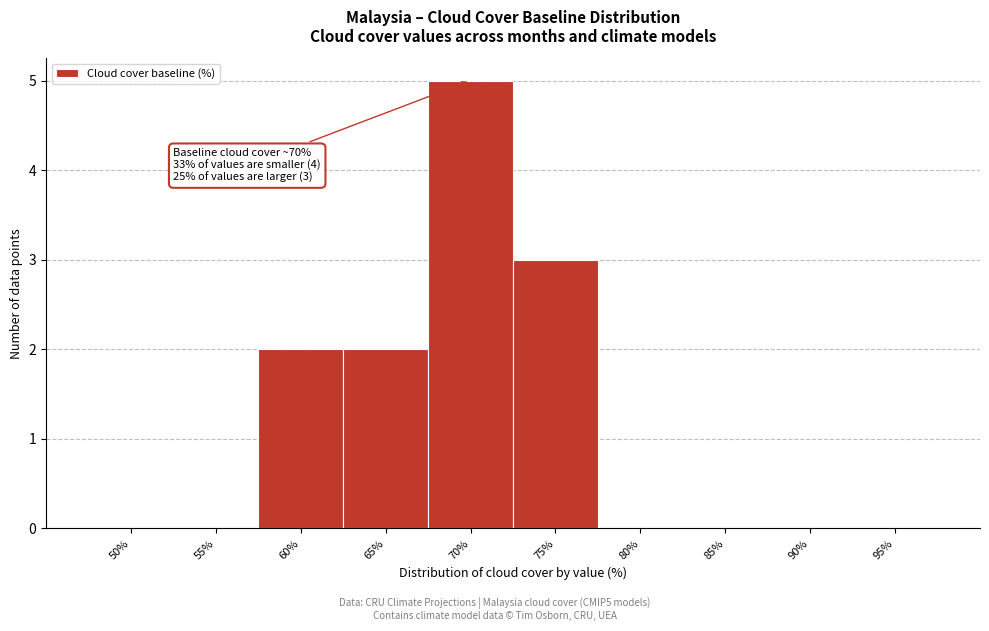

Reading left to right, what are all the values shown in this chart?

50%=0	55%=0	60%=2	65%=2	70%=5	75%=3	80%=0	85%=0	90%=0	95%=0